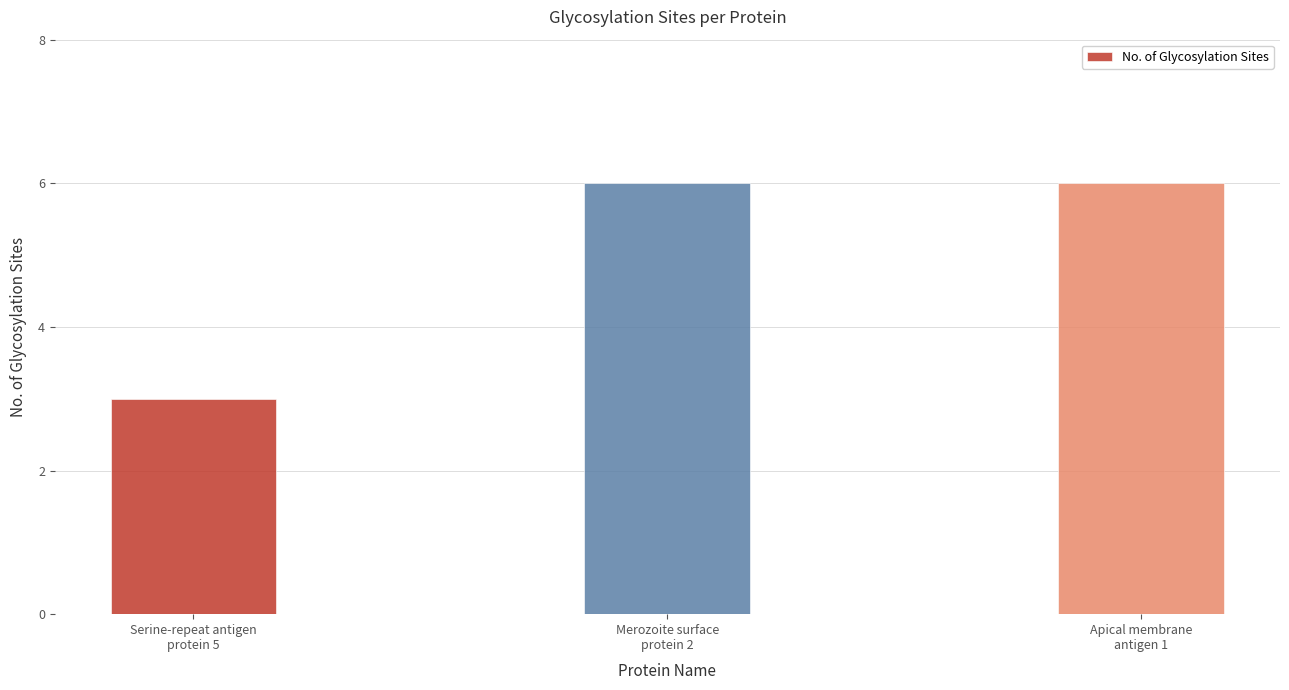

The value at Merozoite surface
protein 2 is 8. True or false?

False